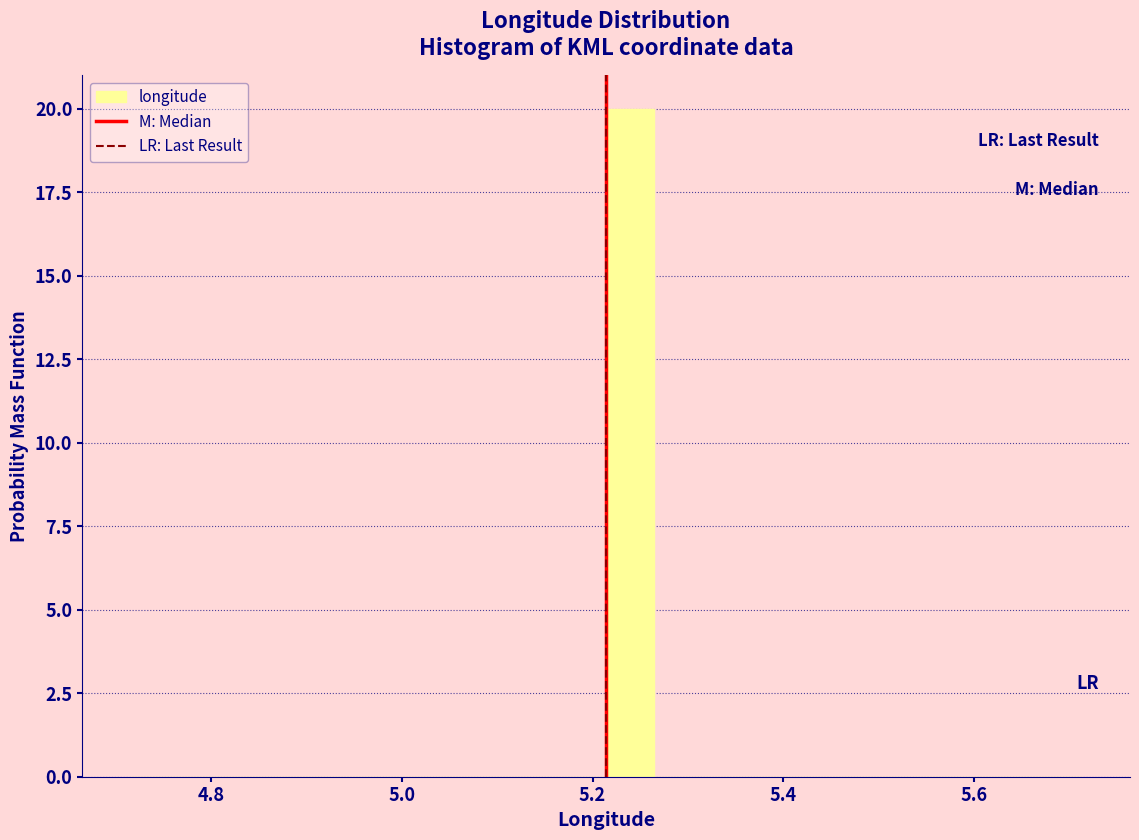

Around what value on the x-axis is the tallest bar? Give the approximate position of its centre, as read against the axis.

5.24